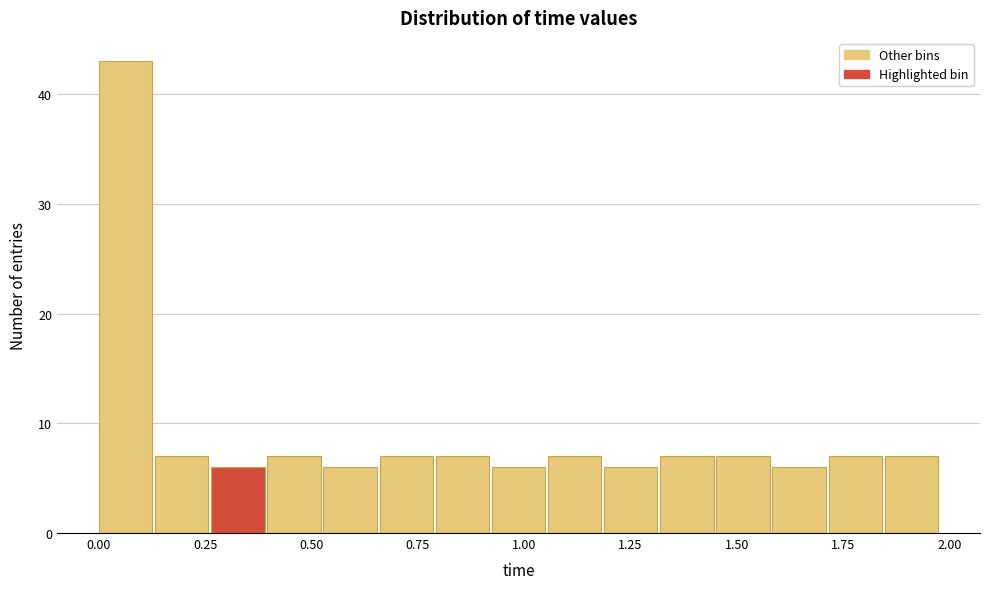

Around what value on the x-axis is the tallest bar? Give the approximate position of its centre, as read against the axis.

0.05